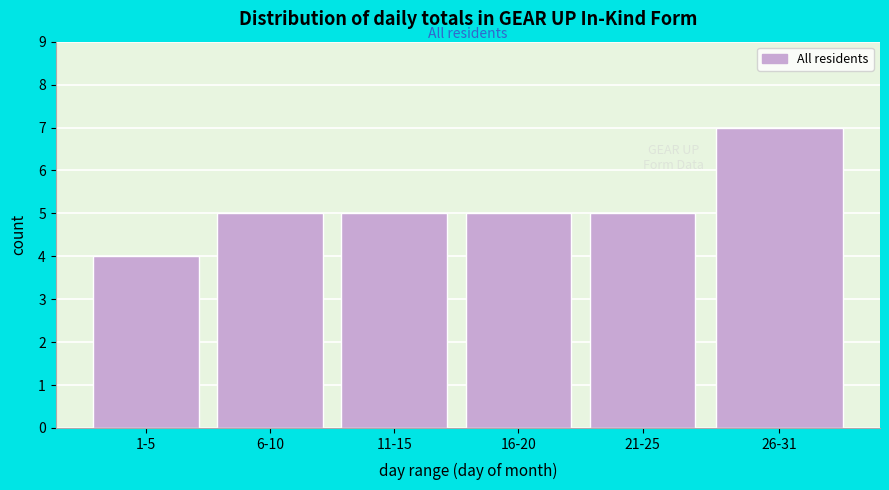

Reading left to right, list all the values displayed in this chart.

4	5	5	5	5	7